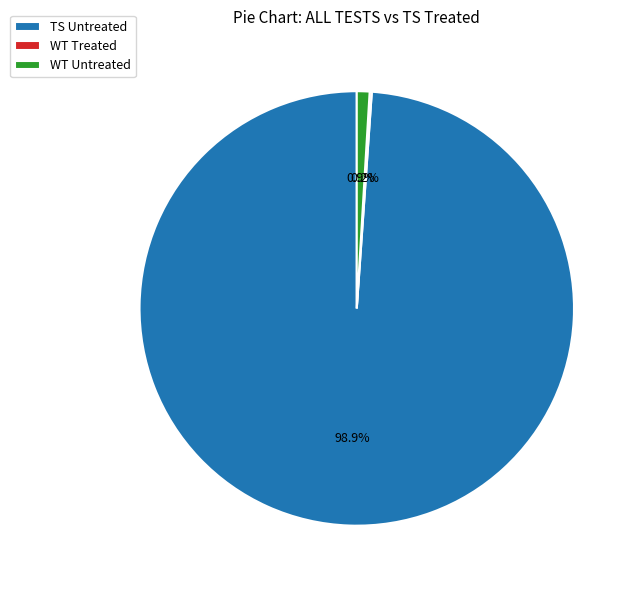

To the nearest percent, what percentage of the pie is TS Untreated?

99%